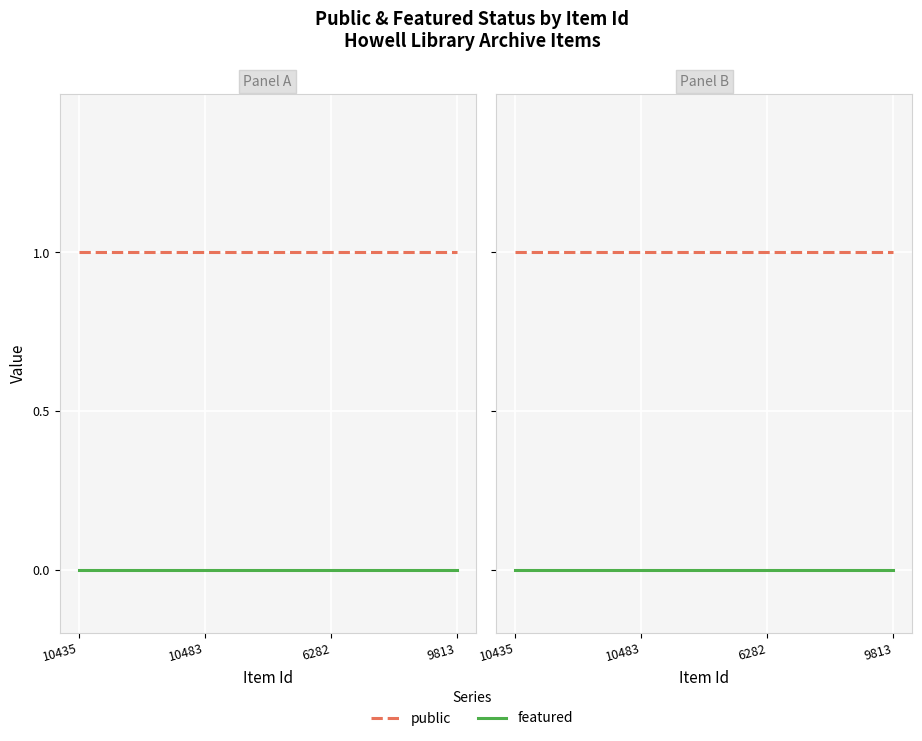

Rank the series by their maximum value, from lowest to highest.

featured, public